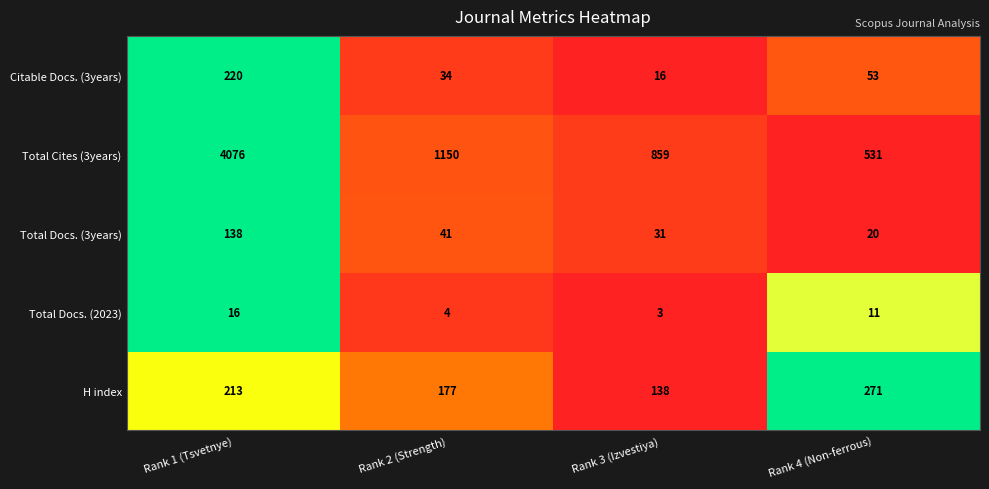

What is the difference between the maximum and minimum values in the H index series?

133